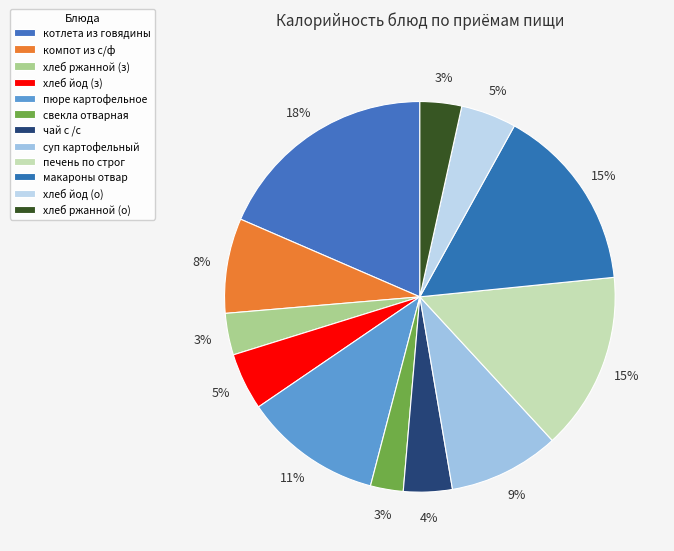

How many segments does this pie chart have?

12